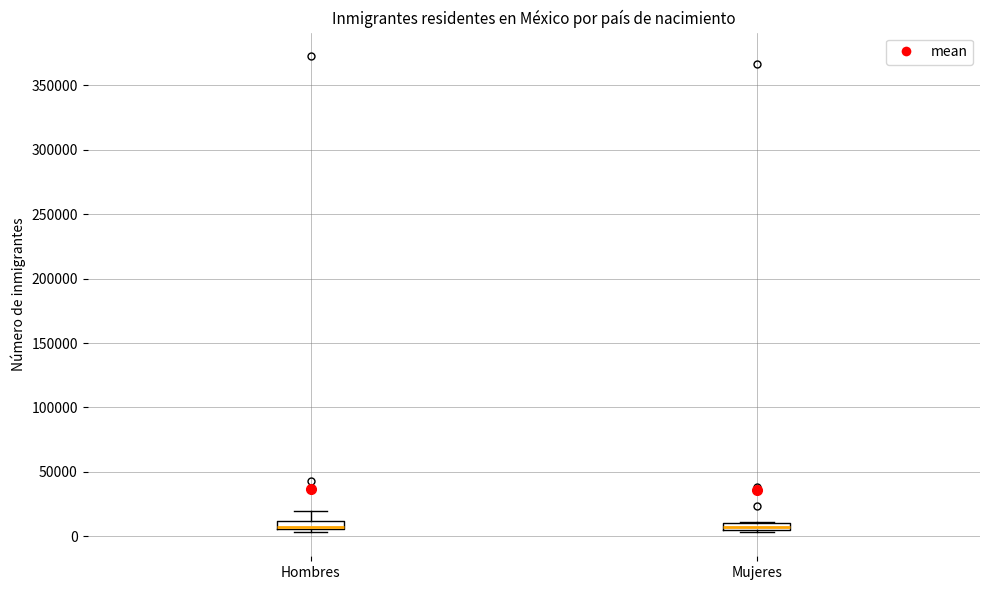

Where is the upper edge of the box for Mujeres on the y-axis? The values are not printed on the chart, so give them approximately, as read against the axis.

10000